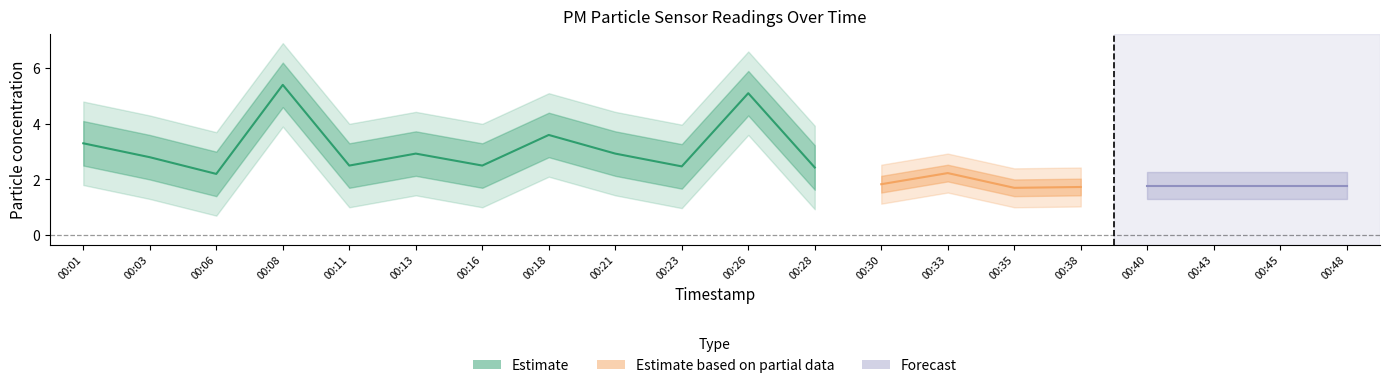

What is the maximum value for P1?

5.4